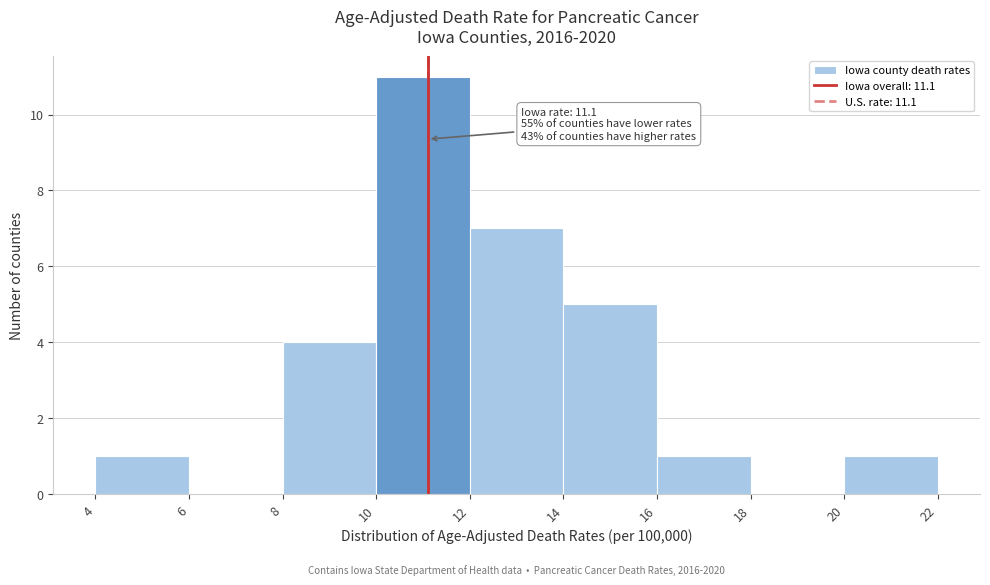

Over which range of the x-axis is the bar tallest?

10 to 12